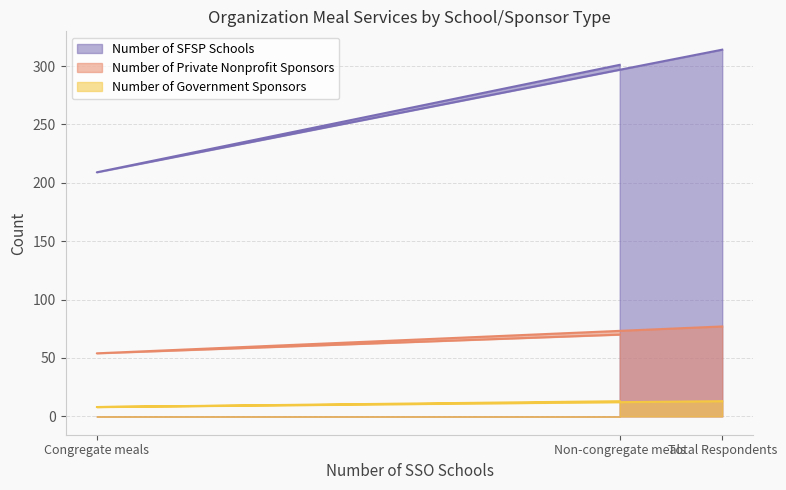

Which series has the largest total across all categories?

Number of SFSP Schools